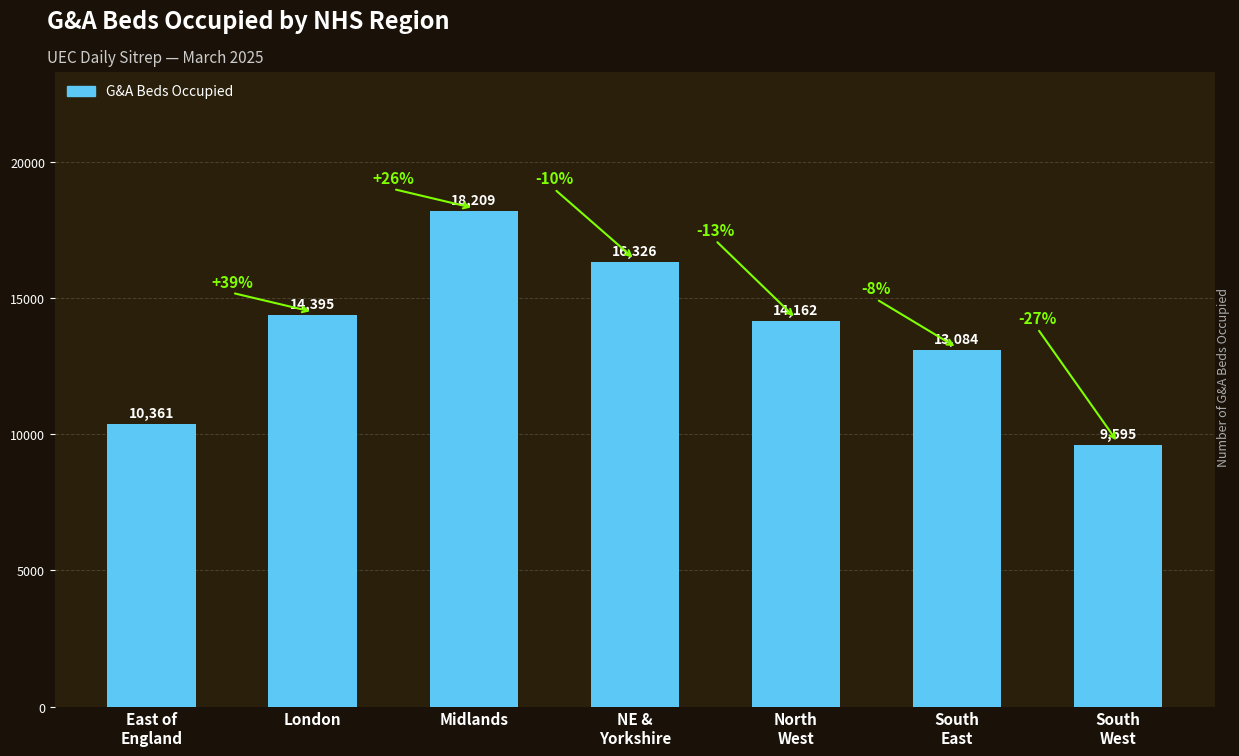

Count the number of data series in this chart.

1